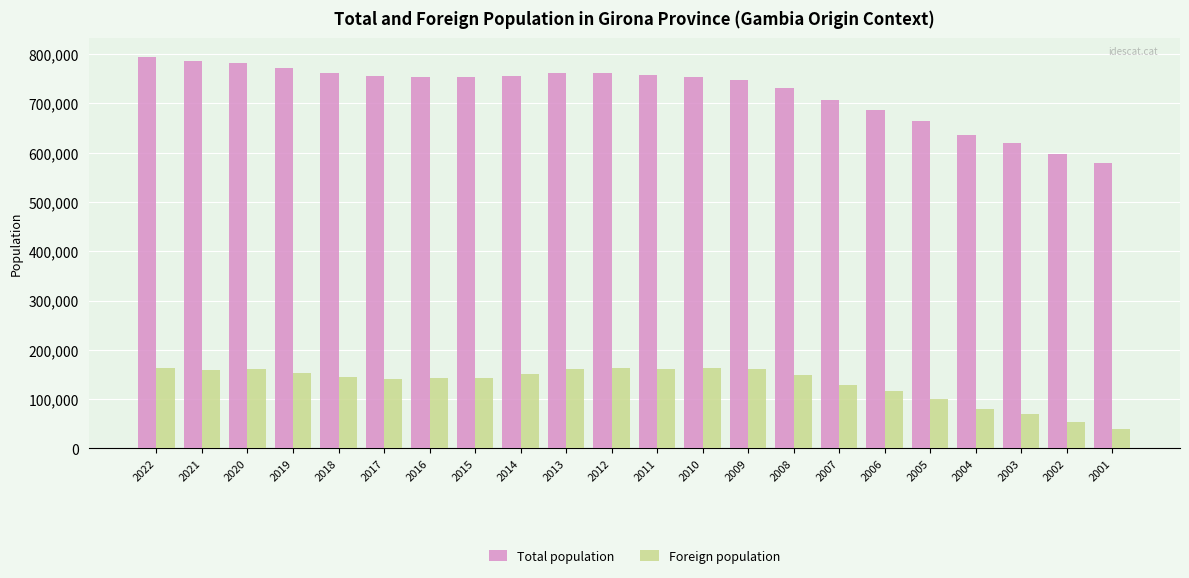

List the series in order of their peak value, highest first.

Total population, Foreign population